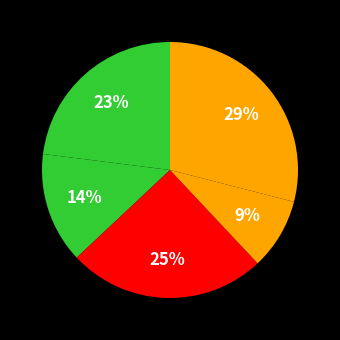

Count the number of slices in the pie.

5